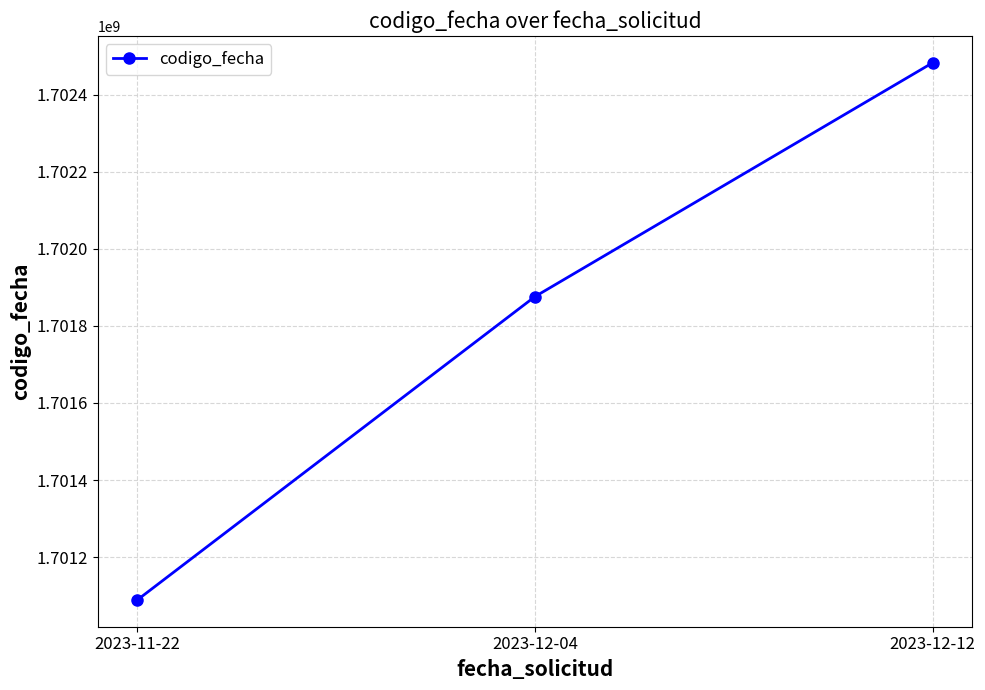

What is the sum of the values at 2023-12-04 and 2023-12-12?

3404358543